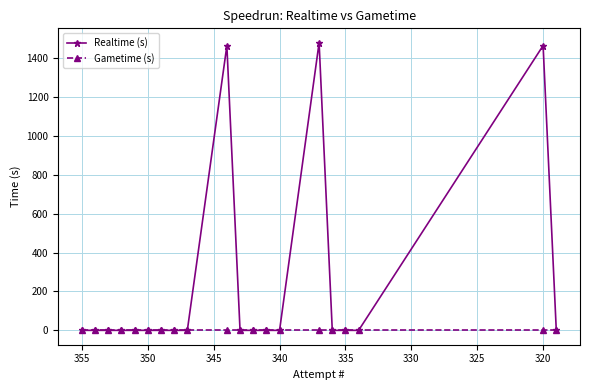

Rank the series by their maximum value, from lowest to highest.

Gametime (s), Realtime (s)